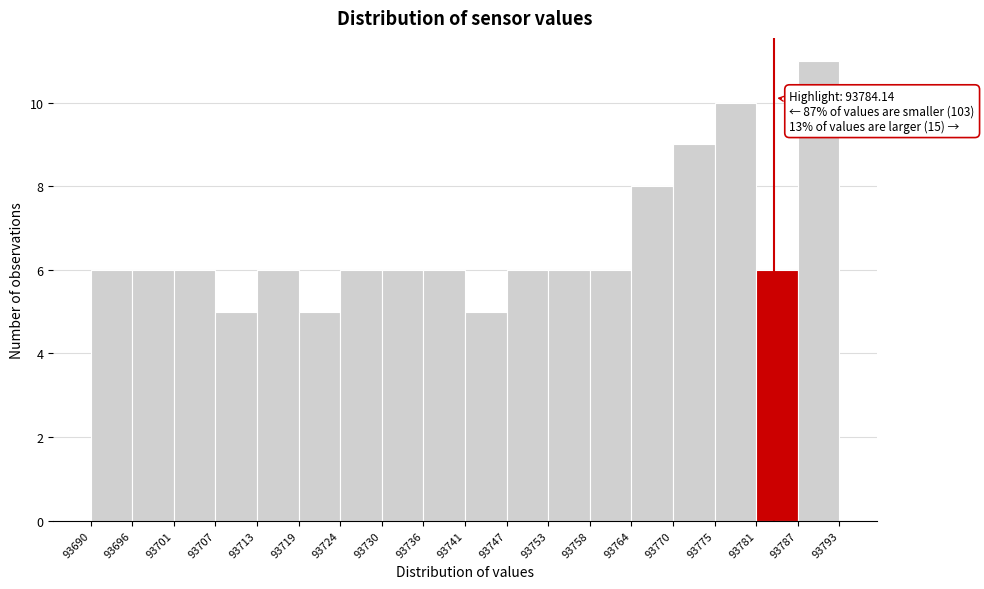

Over which range of the x-axis is the bar tallest?

93787 to 93793